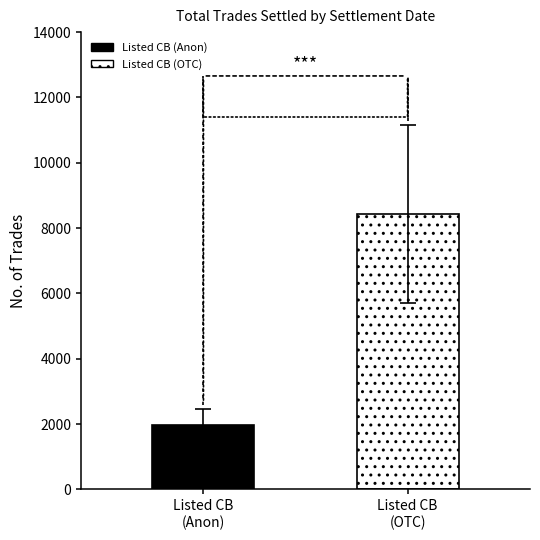

What is the maximum value shown in the chart?

8423.5